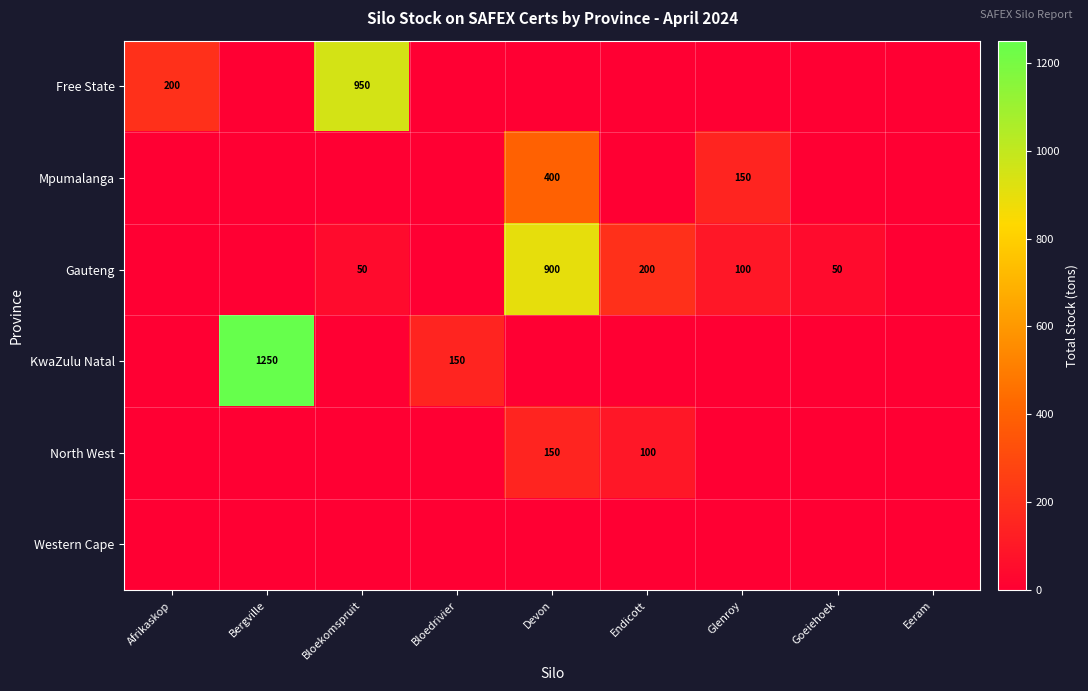

What is the difference between the Gauteng values at Goeiehoek and Devon?

850